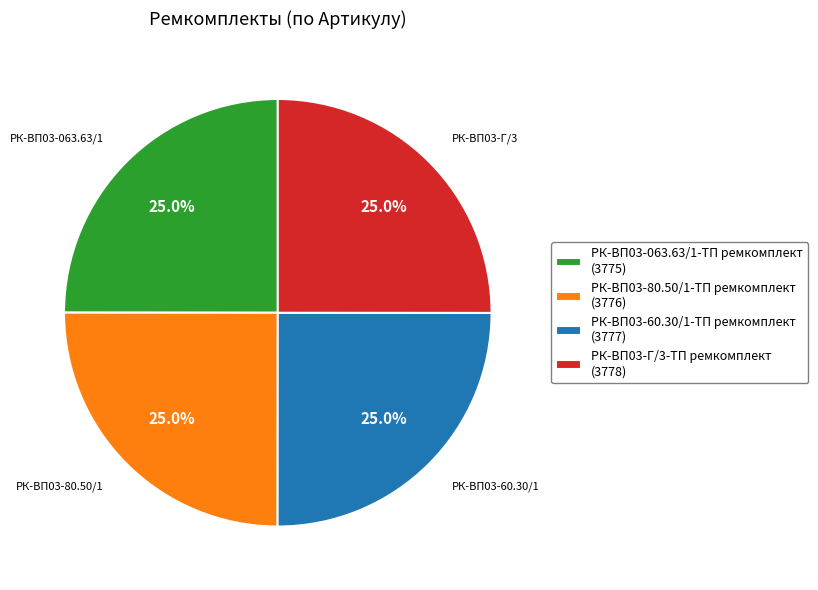

Approximately how many times larger is the value at РК-ВП03-60.30/1 compared to РК-ВП03-063.63/1?

1.0